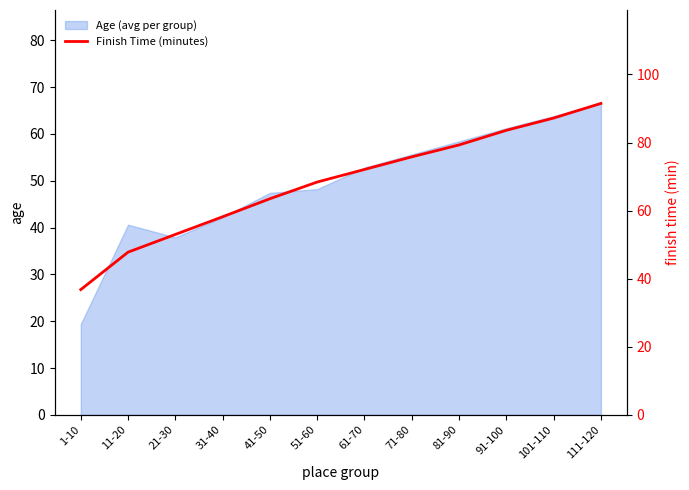

What is the difference between the maximum and minimum values?

54.7